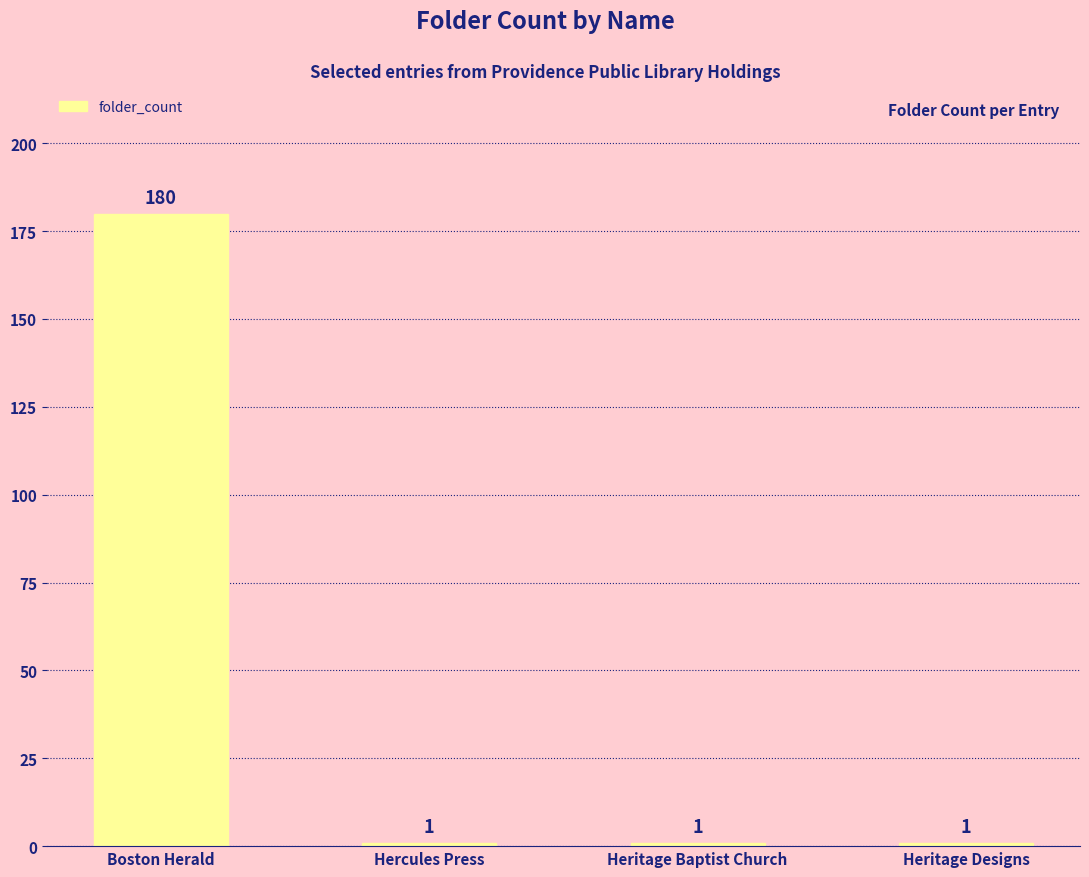

Which label corresponds to the largest value in the chart?

Boston Herald